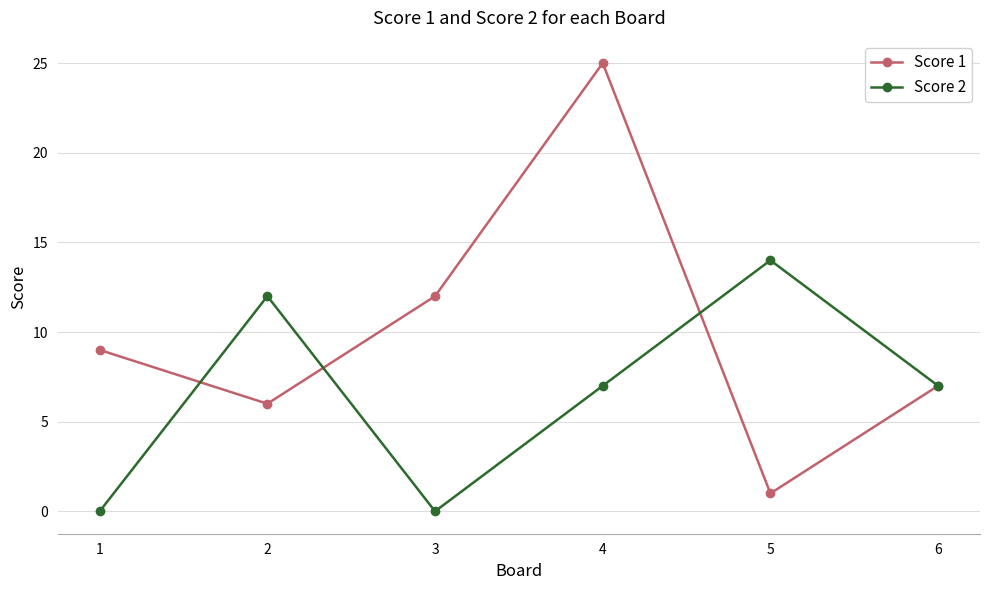

Between 2 and 3, which series saw the biggest shift?

Score 2